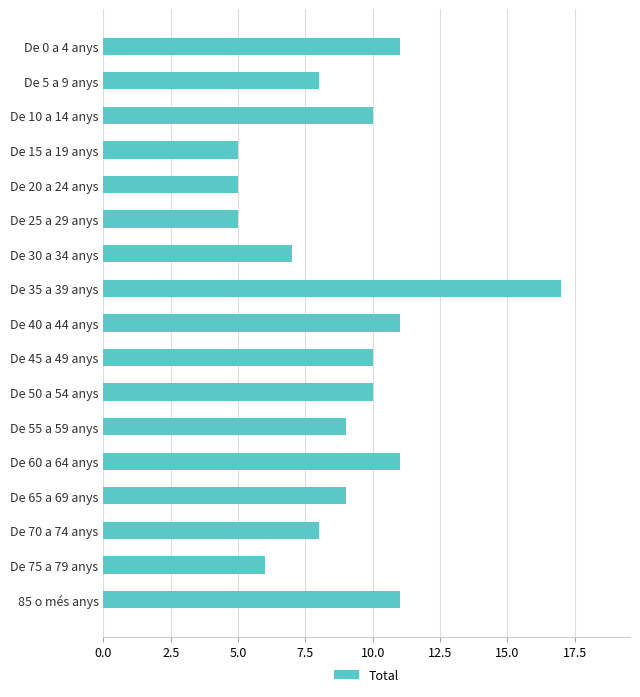

What is the value of the 13th bar from the top?

11